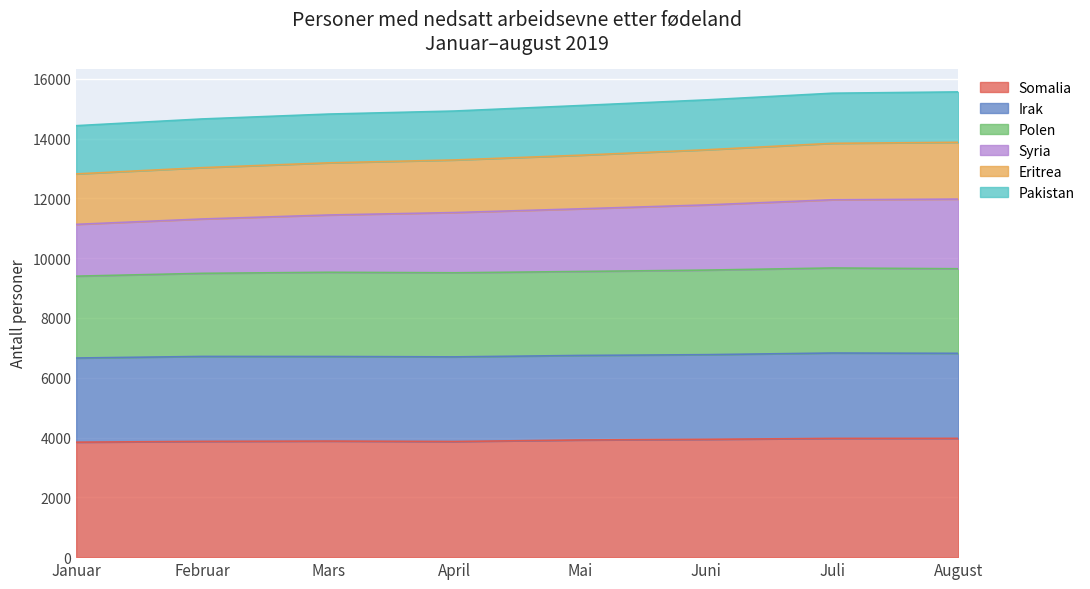

What is the total value across all series at Juli?

15519